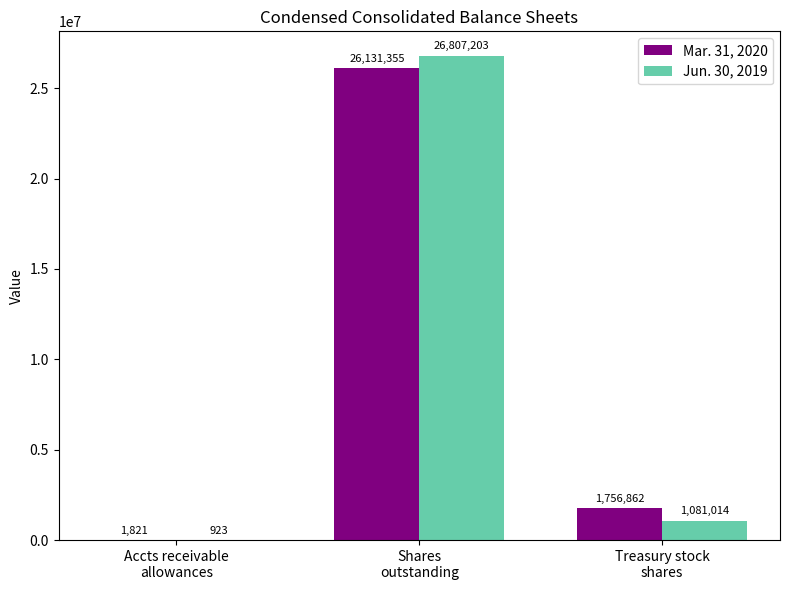

Between Shares
outstanding and Treasury stock
shares, which series saw the biggest shift?

Jun. 30, 2019